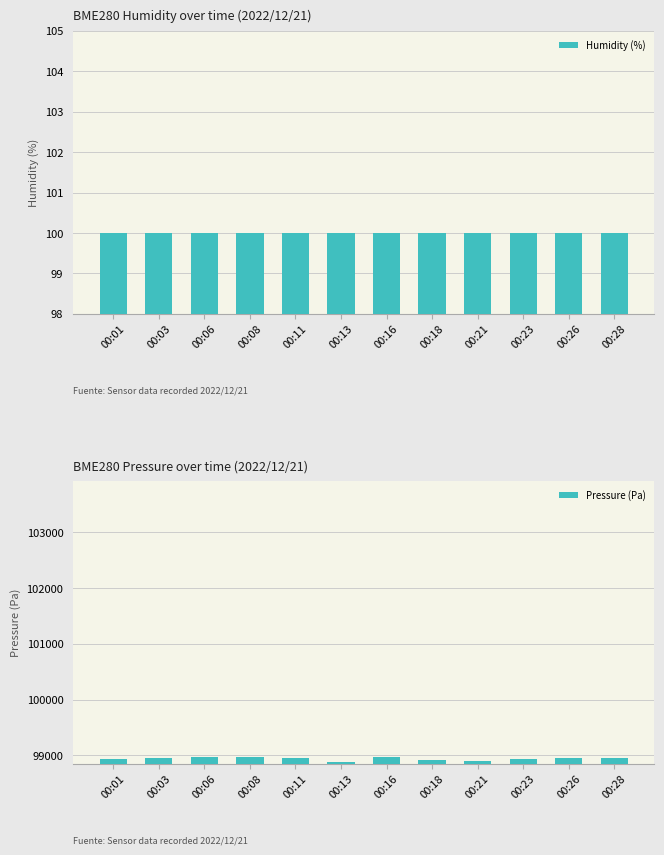

Reading left to right, extract all data points from this chart.

Humidity (%): 00:01=100.0	00:03=100.0	00:06=100.0	00:08=100.0	00:11=100.0	00:13=100.0	00:16=100.0	00:18=100.0	00:21=100.0	00:23=100.0	00:26=100.0	00:28=100.0
Pressure (Pa): 00:01=98928.8	00:03=98947.8	00:06=98978.8	00:08=98968.0	00:11=98954.8	00:13=98882.9	00:16=98977.1	00:18=98926.3	00:21=98903.1	00:23=98941.5	00:26=98945.0	00:28=98955.9